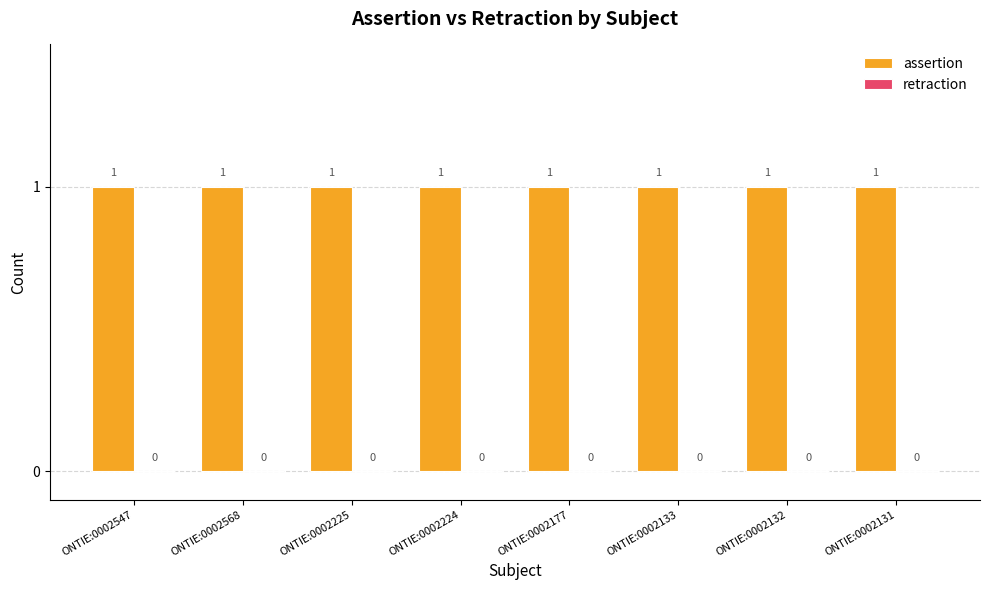

How many data points does each series have?

8